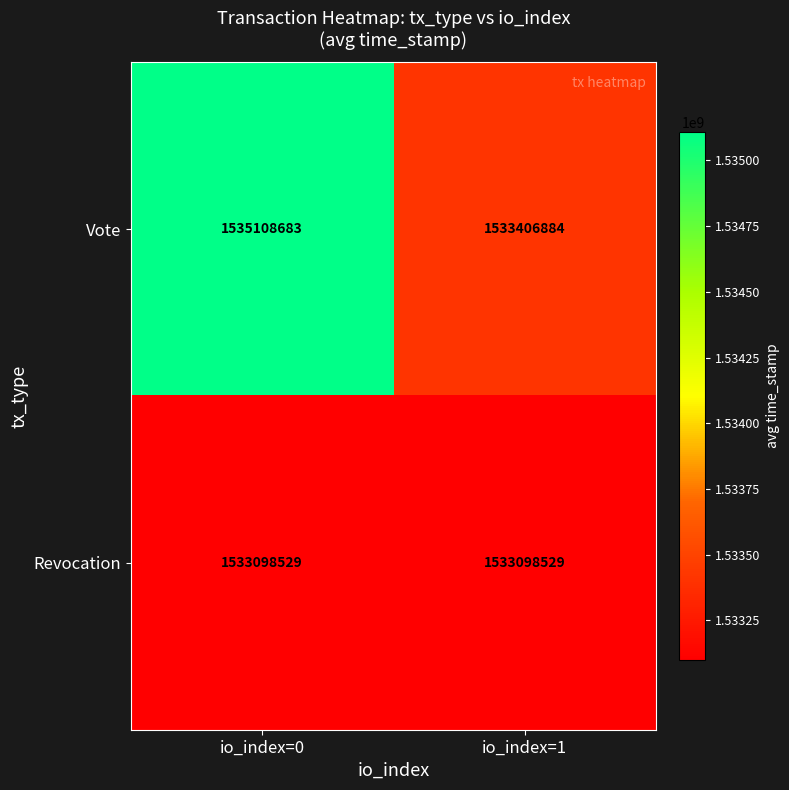

What is the sum of all Revocation values?

3066197058